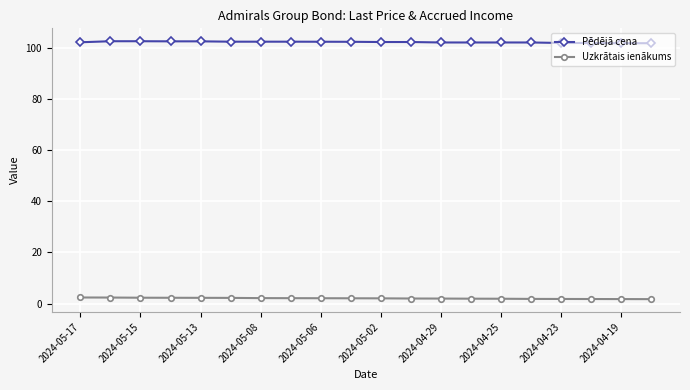

What is the value of the Pēdējā cena point at the 11th from the left?

102.5